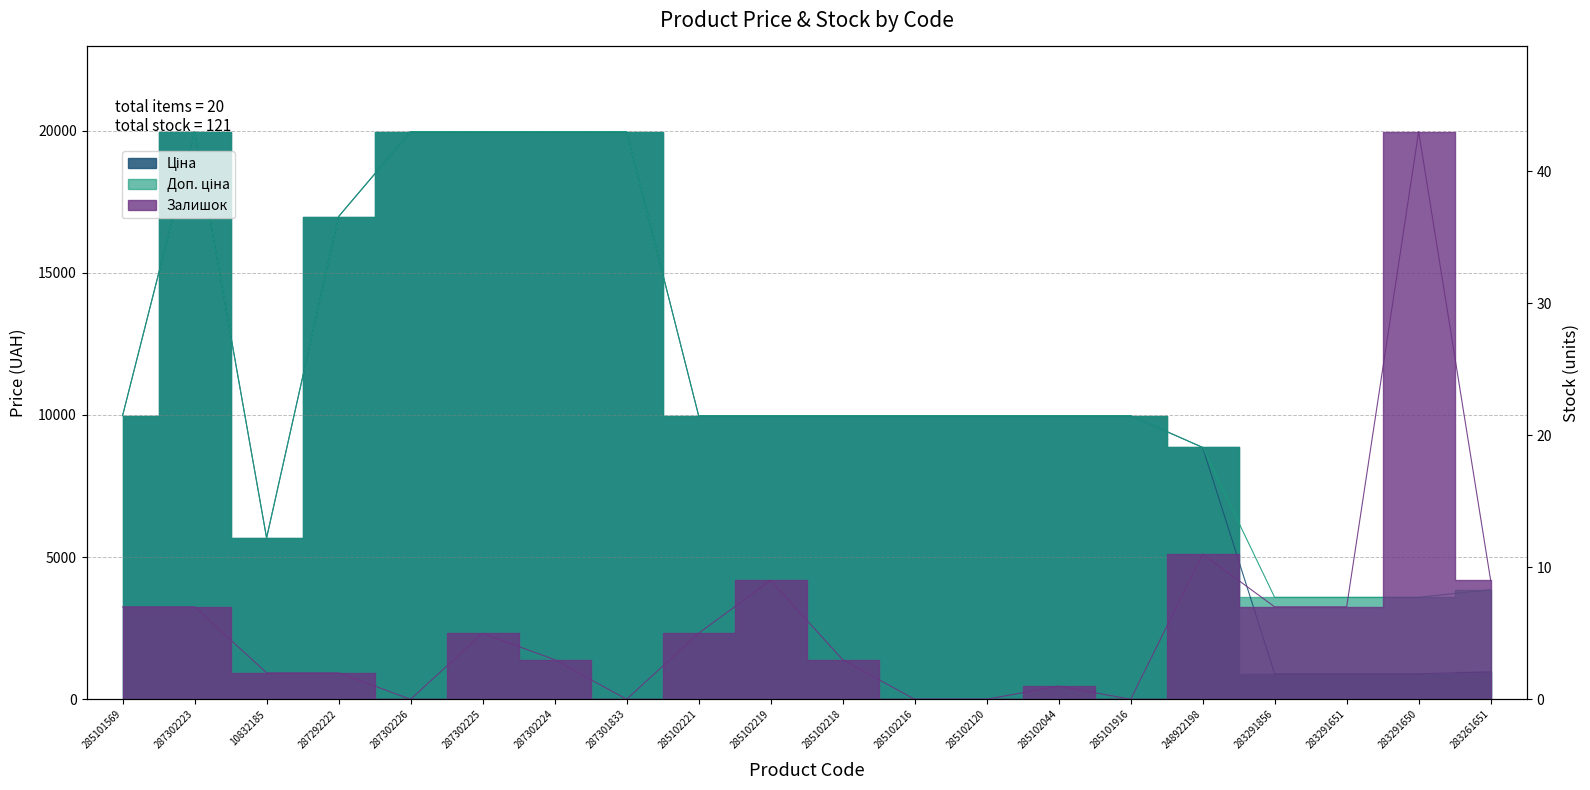

Where is Ціна nearest to the value 10430?

285101569